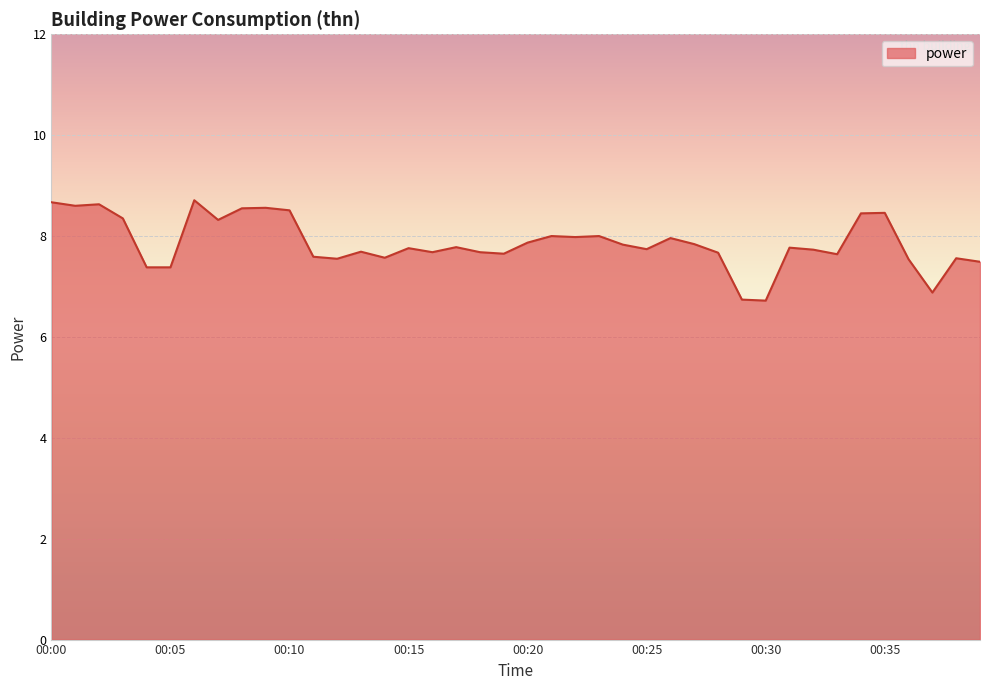

True or false: the data has more than 2 interior local peaks.

True